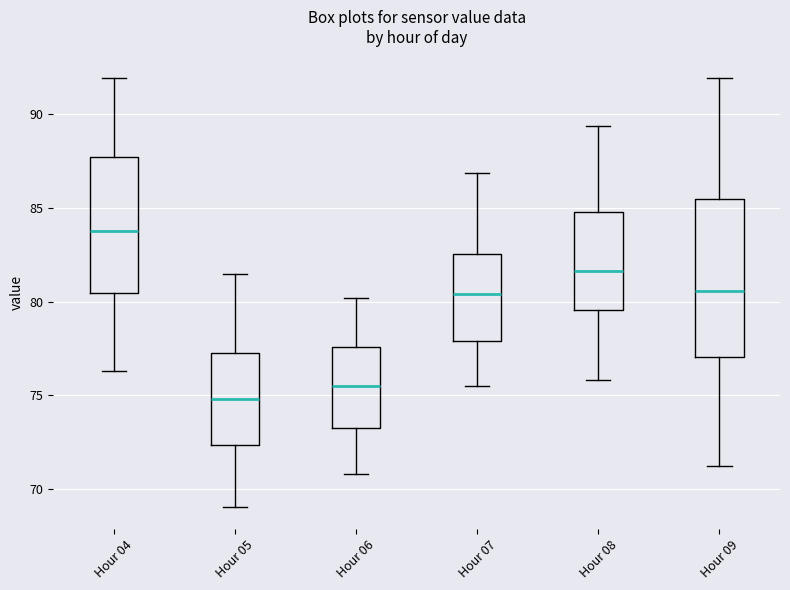

Comparing the boxes themselves (not the whiskers), which one is the tallest?

Hour 09